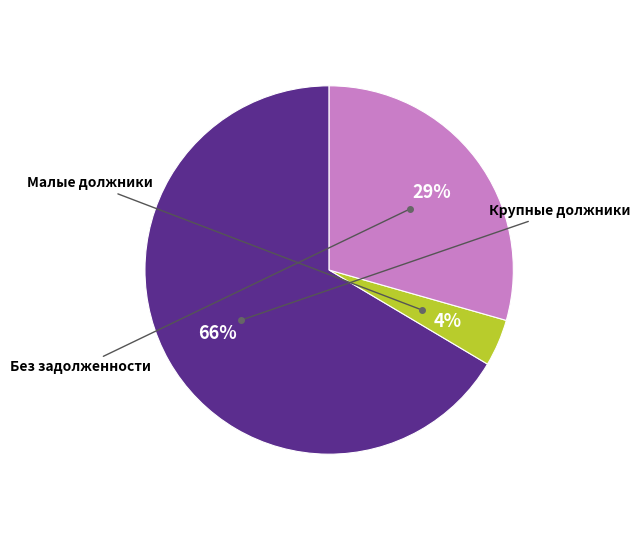

To the nearest percent, what is the average slice percentage?

33%